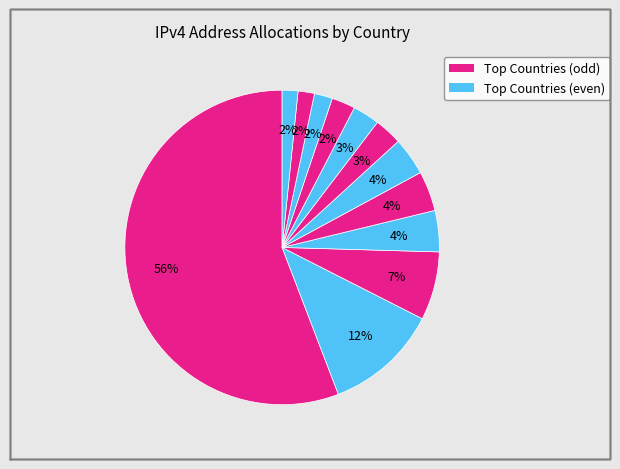

How many segments does this pie chart have?

12